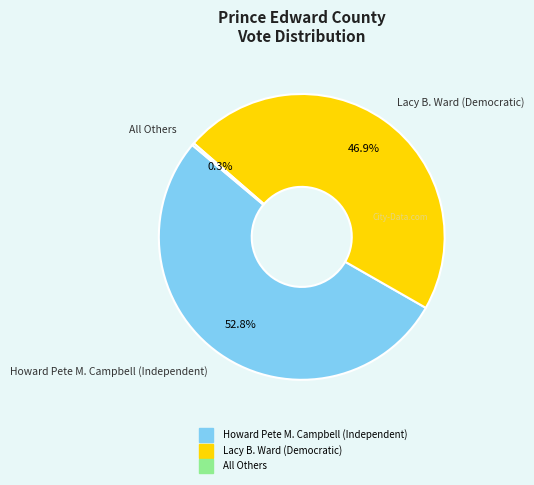

Which category has the biggest portion of the pie?

Howard Pete M. Campbell (Independent)